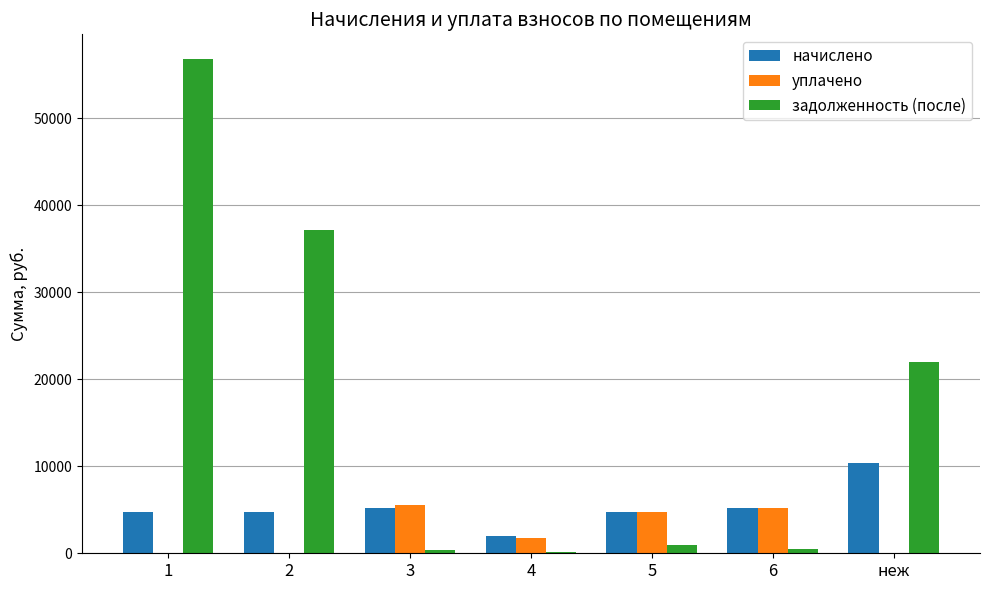

Where is задолженность (после) nearest to the value 28467?

неж